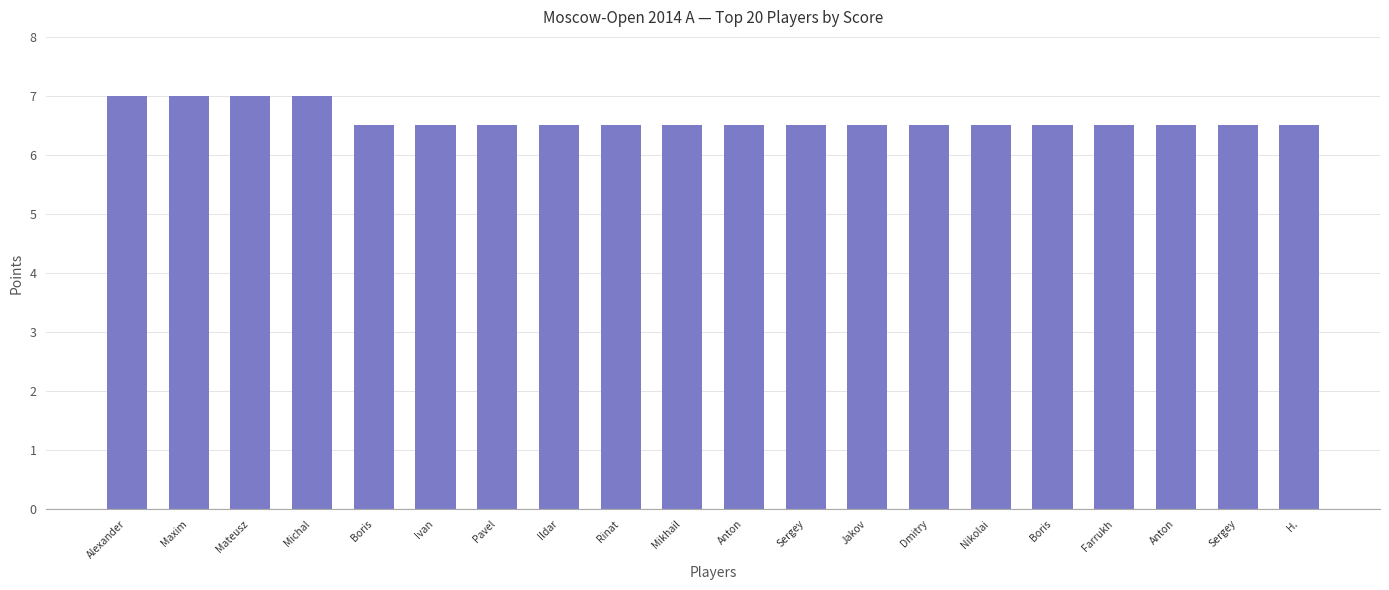

How many bars are there in total?

20